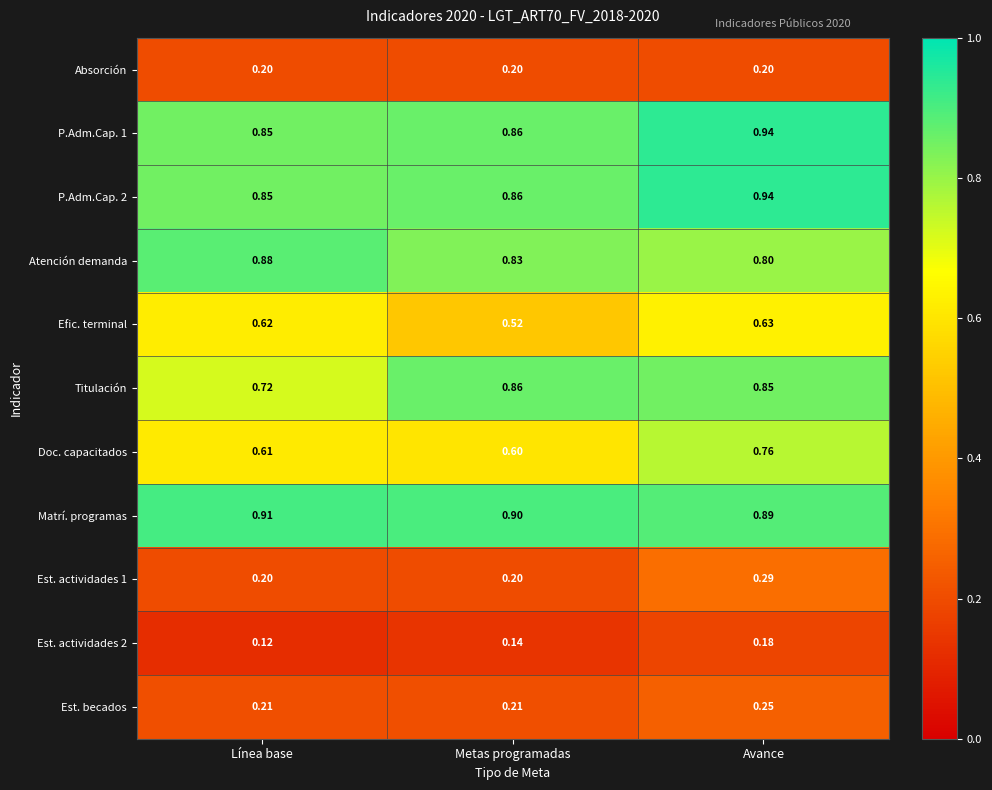

What is the spread (max minus min) of values at Metas programadas?

0.8